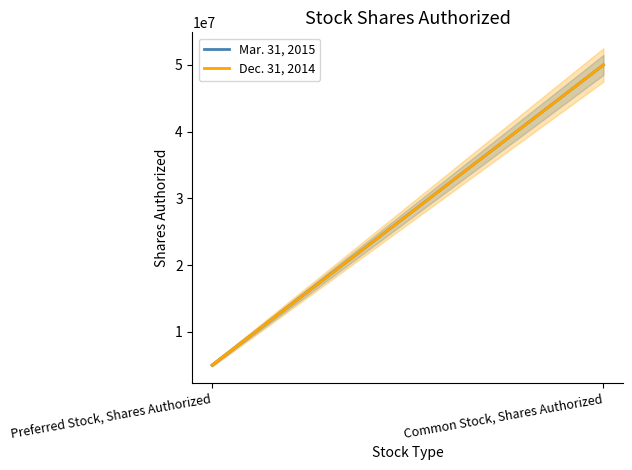

What are all the series names shown in the legend?

Mar. 31, 2015, Dec. 31, 2014